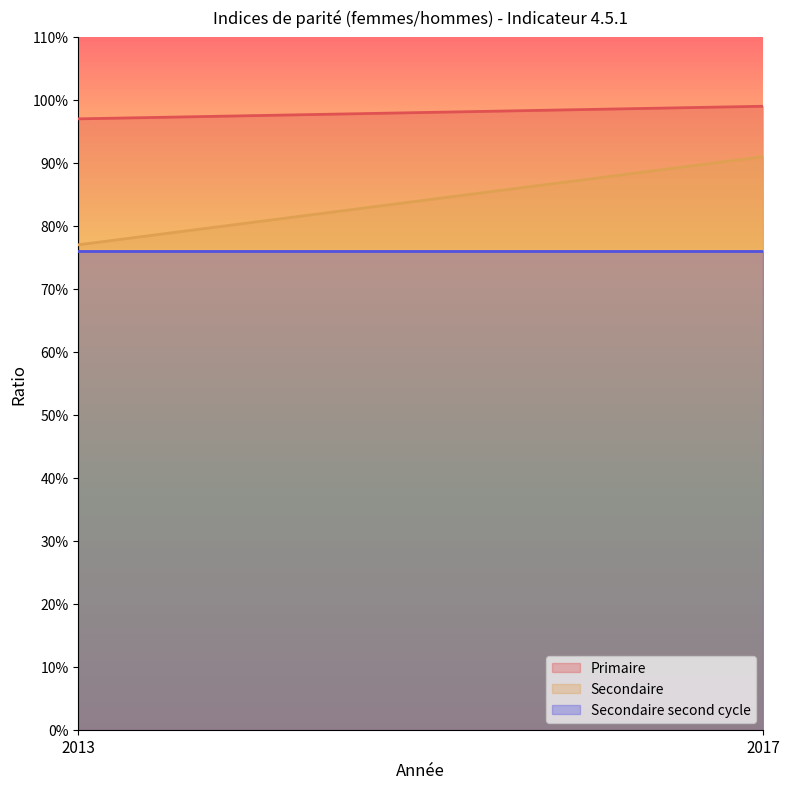

Rank the series by their maximum value, from highest to lowest.

Primaire, Secondaire, Secondaire second cycle